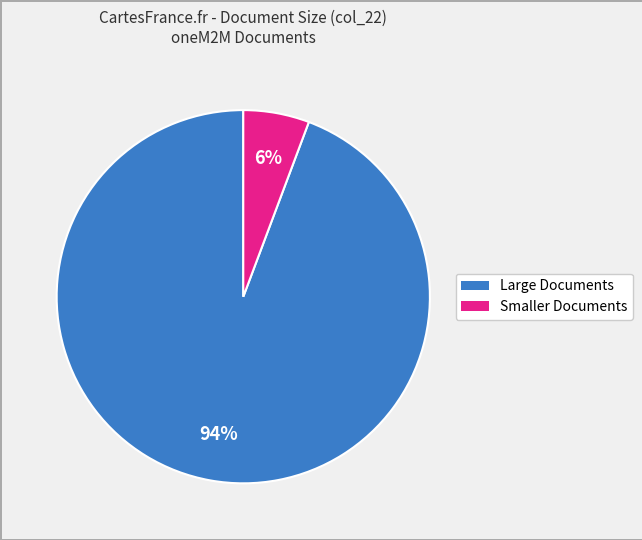

Count the number of slices in the pie.

2